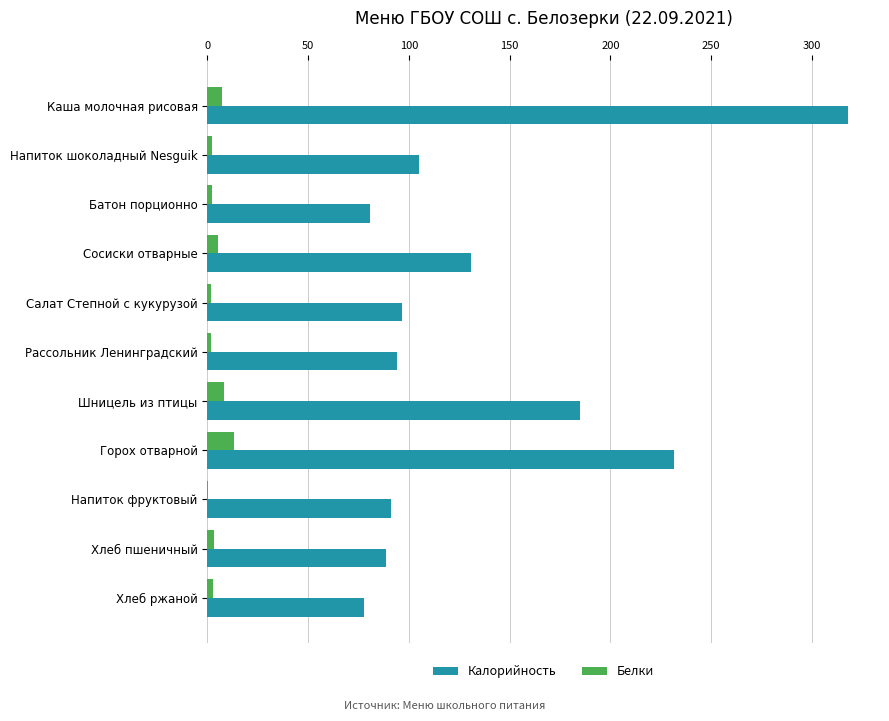

Between Сосиски отварные and Салат Степной с кукурузой, which series saw the biggest shift?

Калорийность